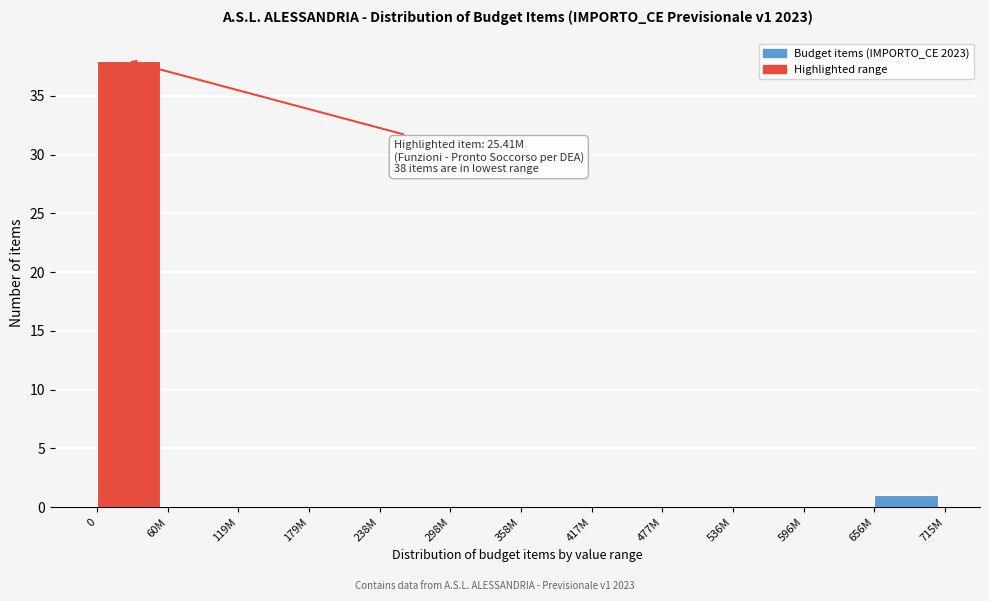

Reading right to left, list all the values displayed in this chart.

656M=1	596M=0	536M=0	477M=0	417M=0	358M=0	298M=0	238M=0	179M=0	119M=0	60M=0	0=38